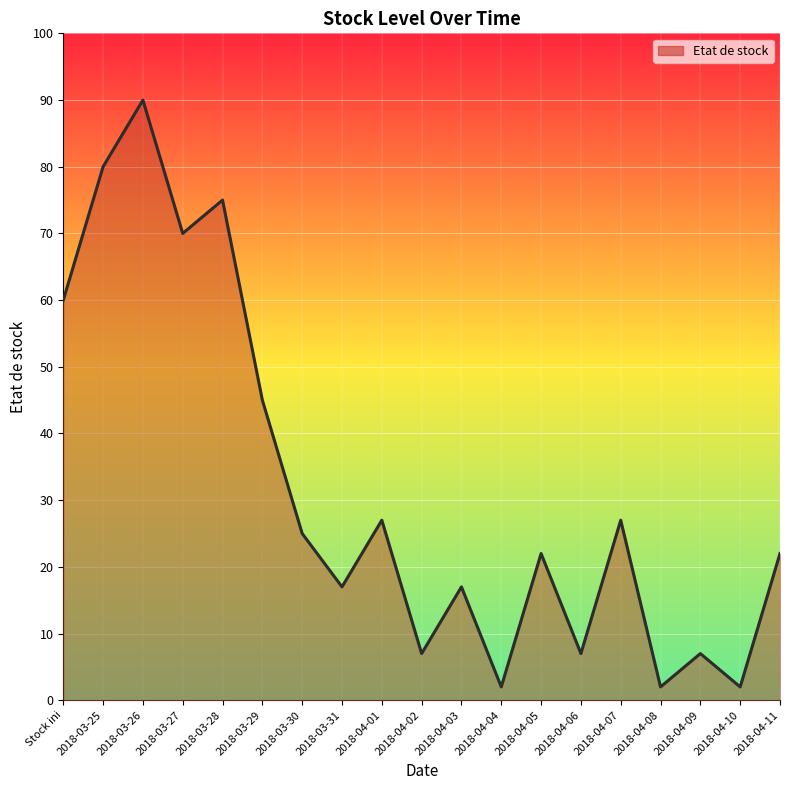

What is the approximate value at 2018-04-09, to the nearest 10?

10